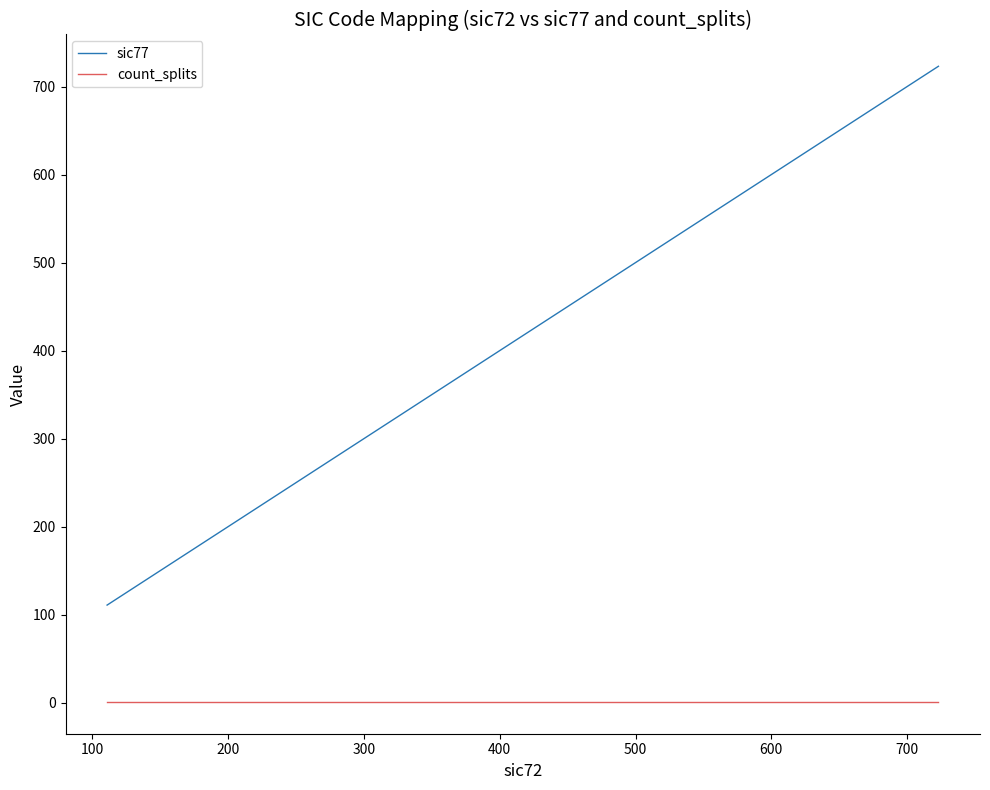

What is the sum of all sic77 values?

9759